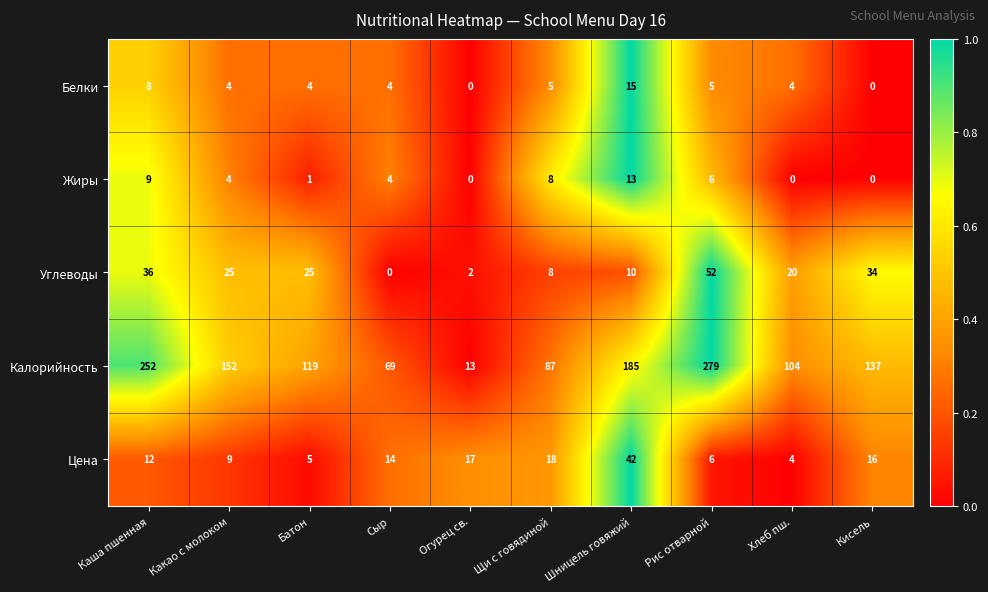

What is the approximate value of Калорийность at Хлеб пш.?

104